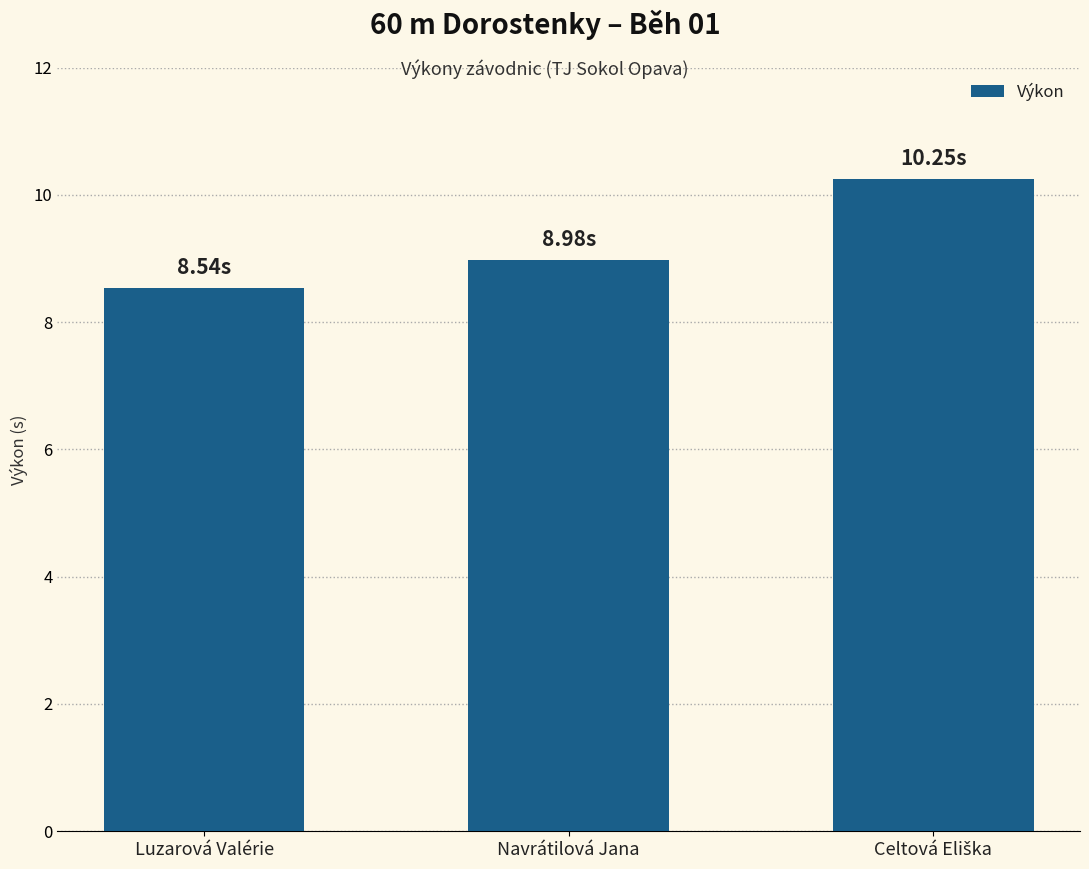

Which category has the lowest value across all series?

Luzarová Valérie